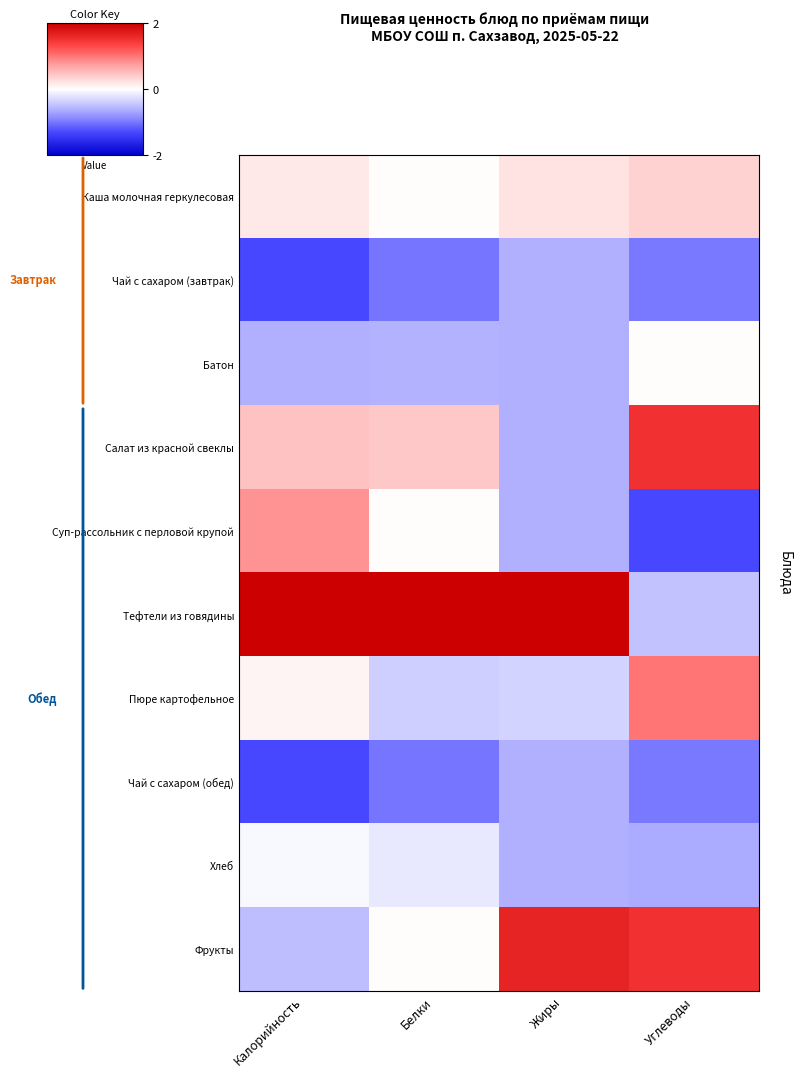

List the series in order of their peak value, highest first.

Тефтели из говядины, Фрукты, Салат из красной свеклы, Пюре картофельное, Суп-рассольник с перловой крупой, Каша молочная геркулесовая, Батон, Хлеб, Чай с сахаром (завтрак), Чай с сахаром (обед)